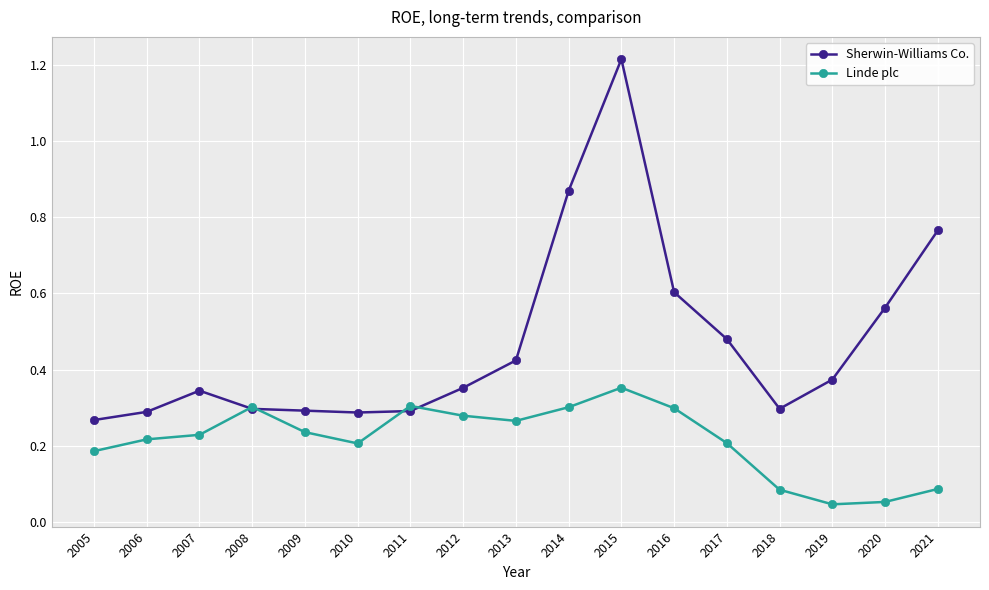

Does the chart display data point markers on the line(s)?

Yes